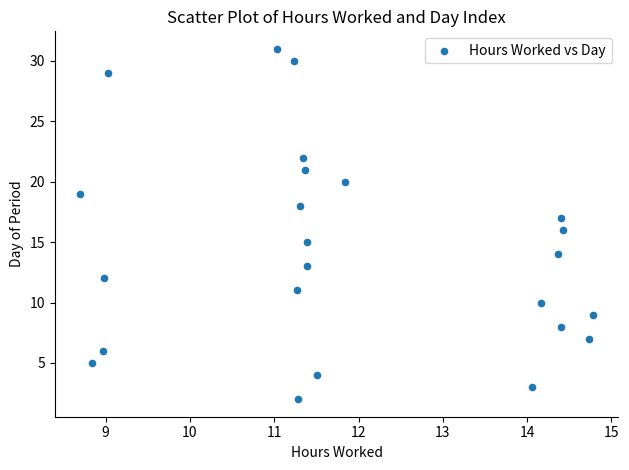

What is the range of Y values (max minus min)?

29